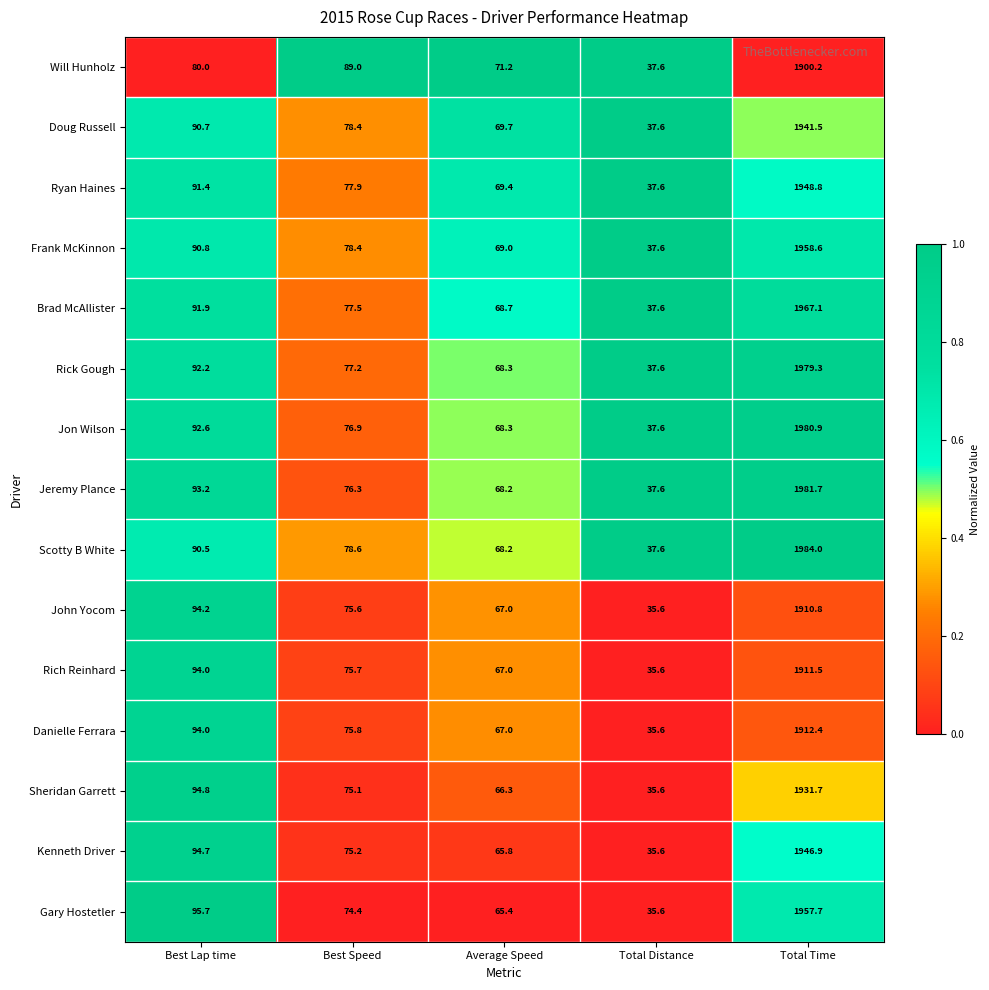

What value does the Rich Reinhard series have at Best Speed?

75.7